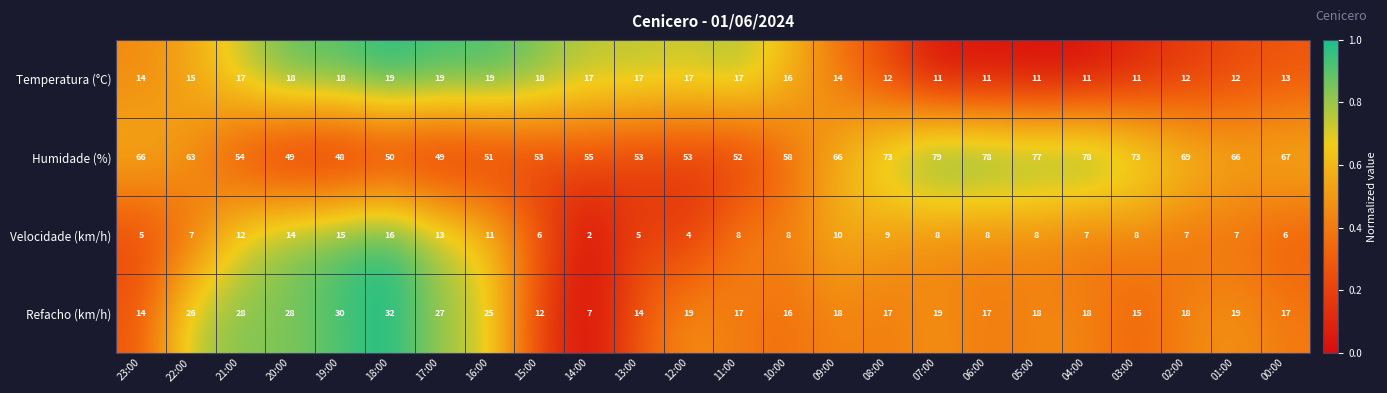

At which category does the chart reach its peak across all series?

07:00